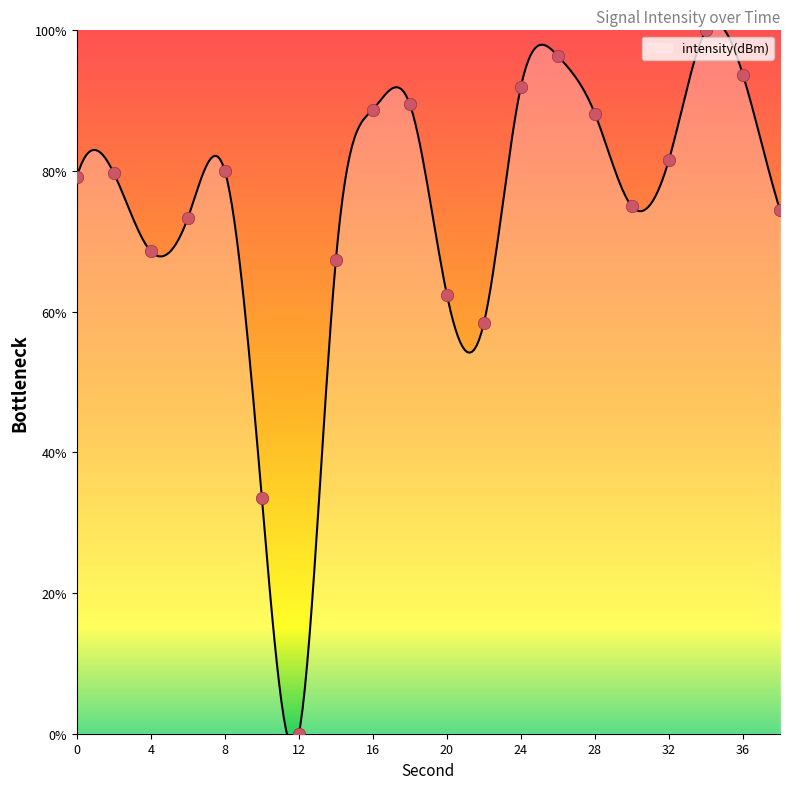

What is the change in value from 16 to 22?

-30.3